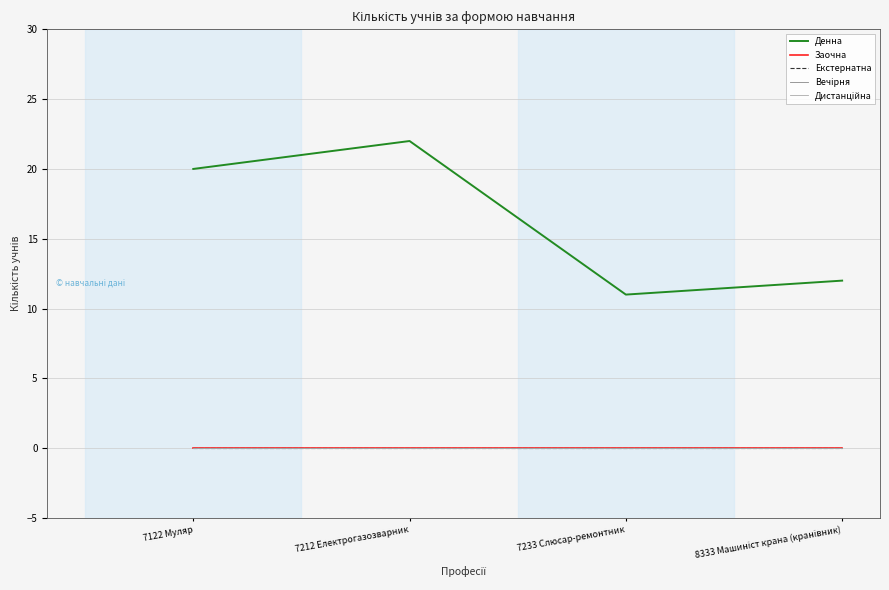

Rank the categories by Вечірня value from lowest to highest.

7122 Муляр, 7212 Електрогазозварник, 7233 Слюсар-ремонтник, 8333 Машиніст крана (кранівник)